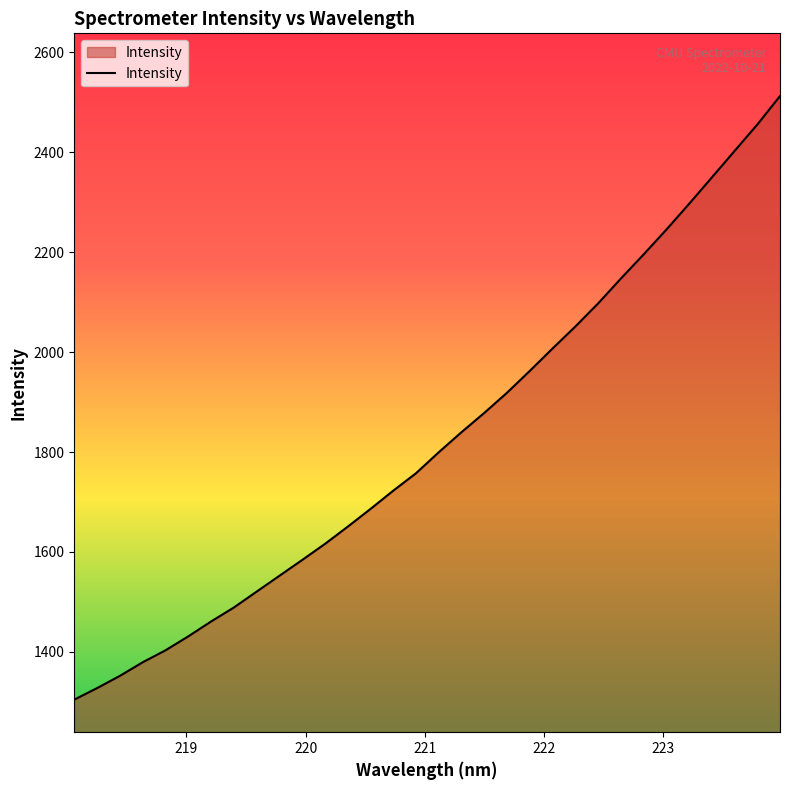

What is the greatest value displayed?

2512.3